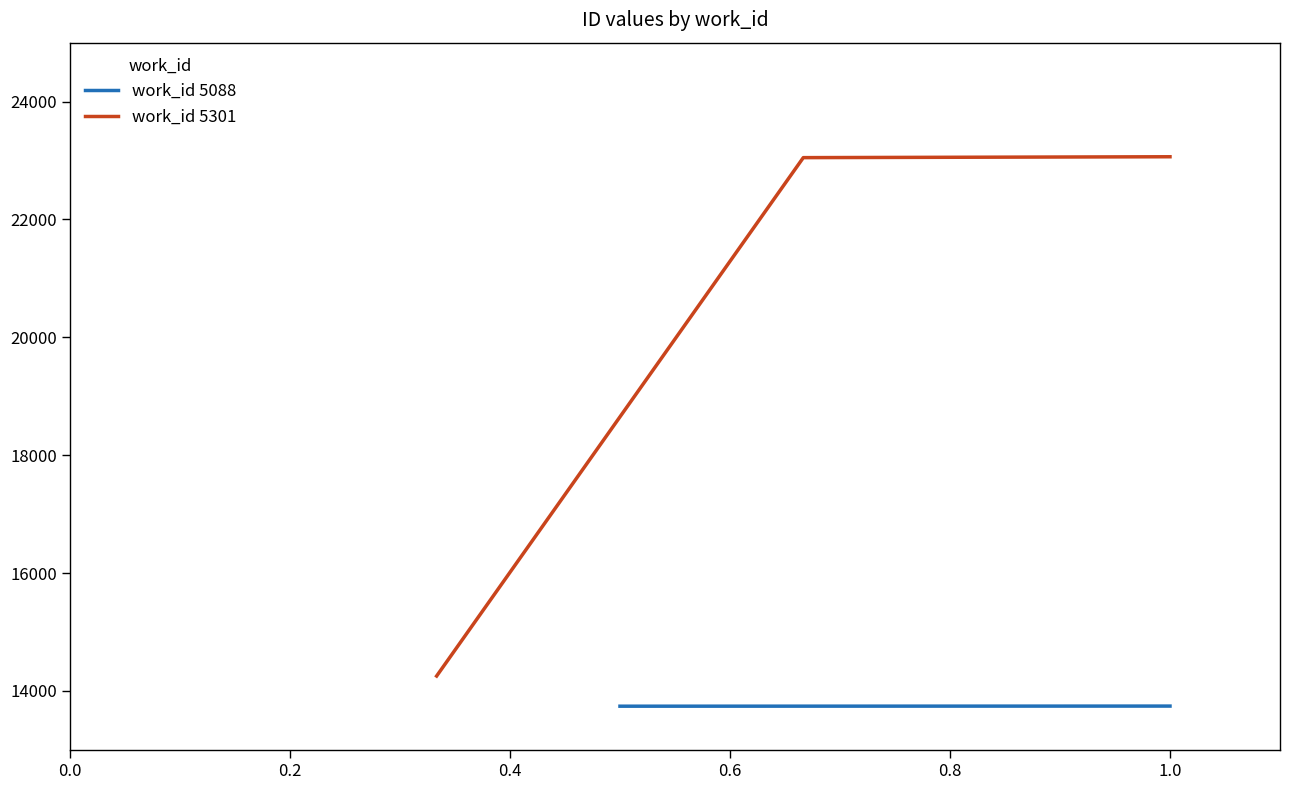

Count the number of categories in the chart.

3